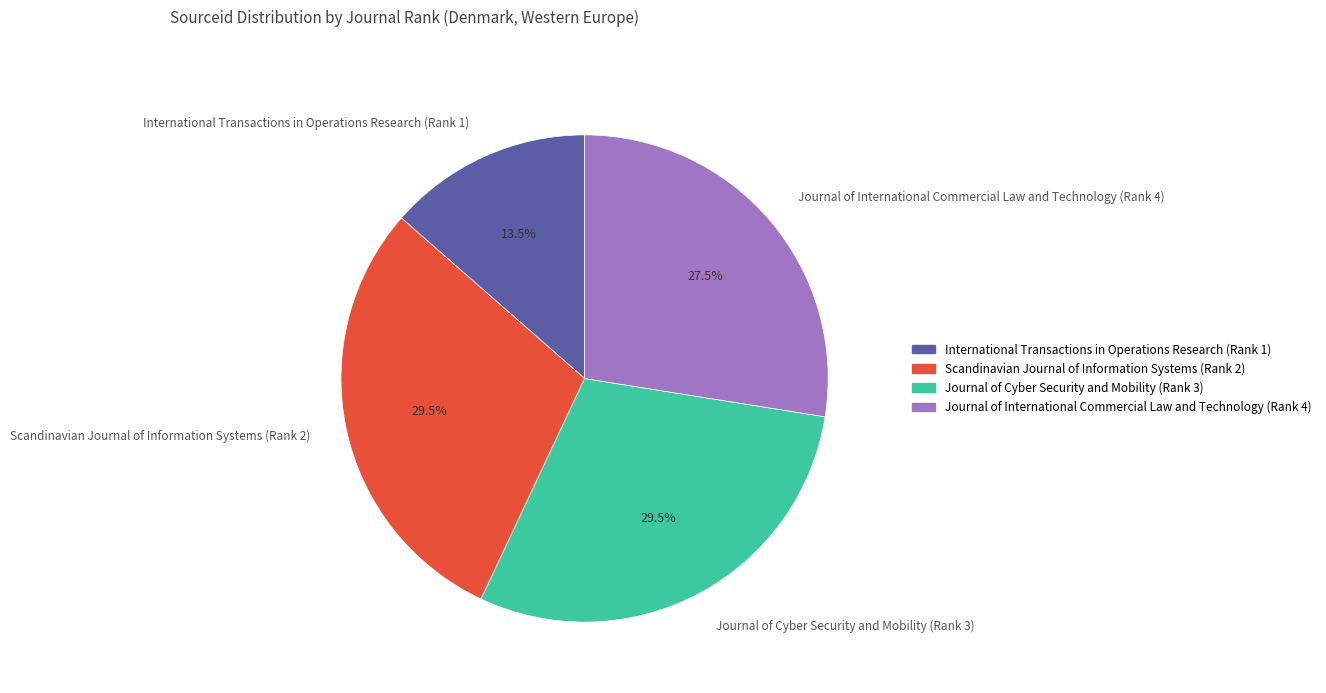

To the nearest percent, what is the average slice percentage?

25%